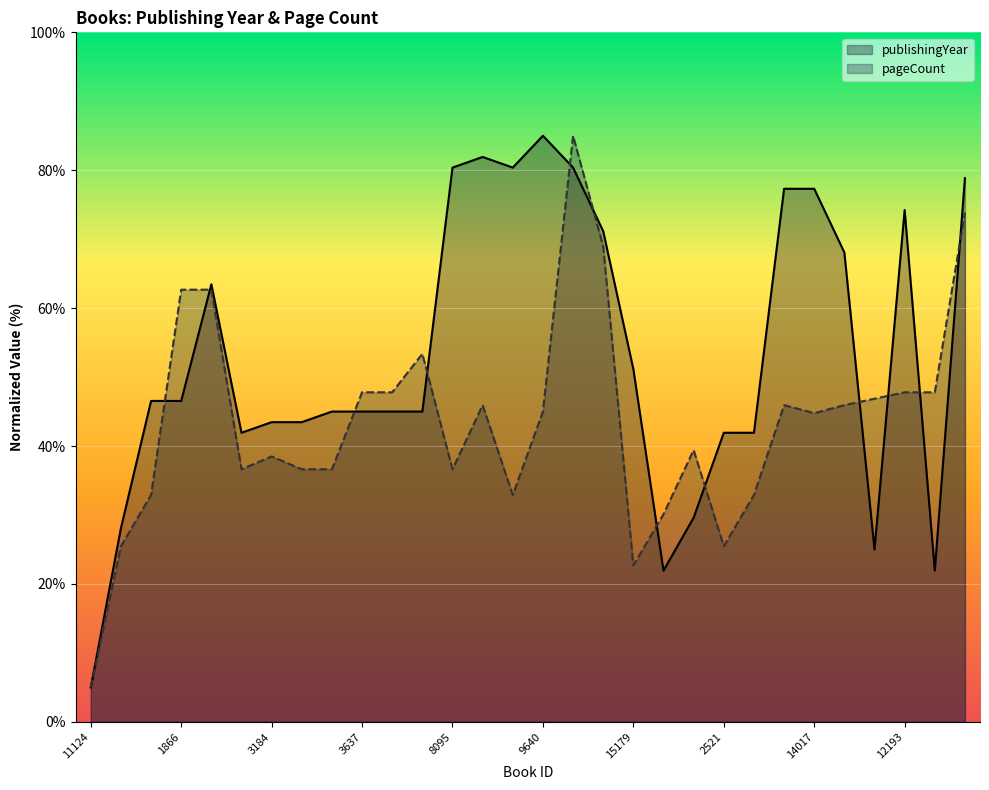

What is the difference between the highest and lowest values at 3637?

2.8